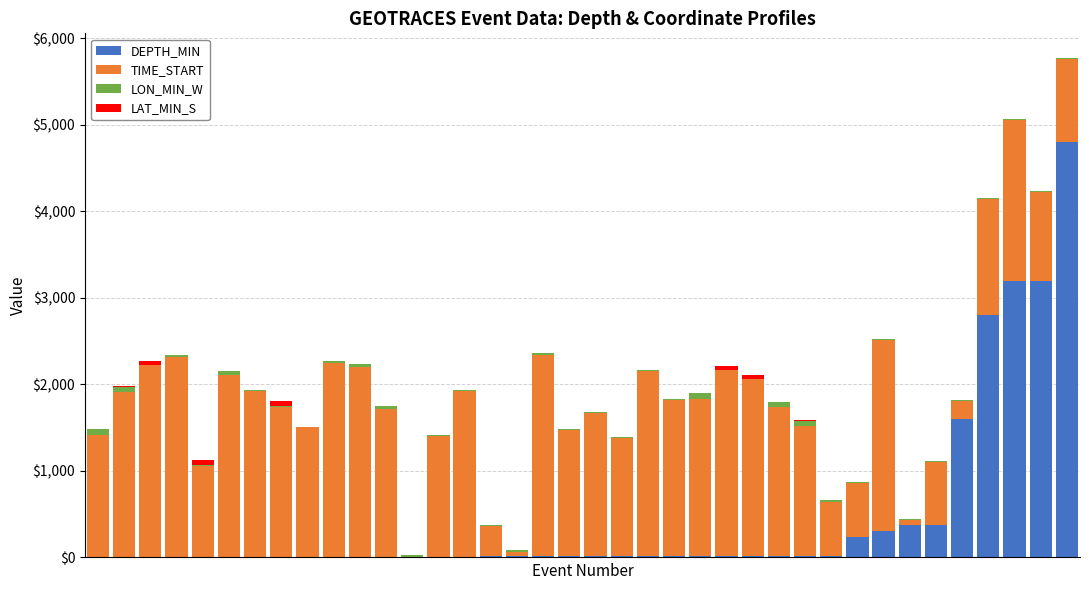

Are the bars grouped side by side (vs. stacked)?

No